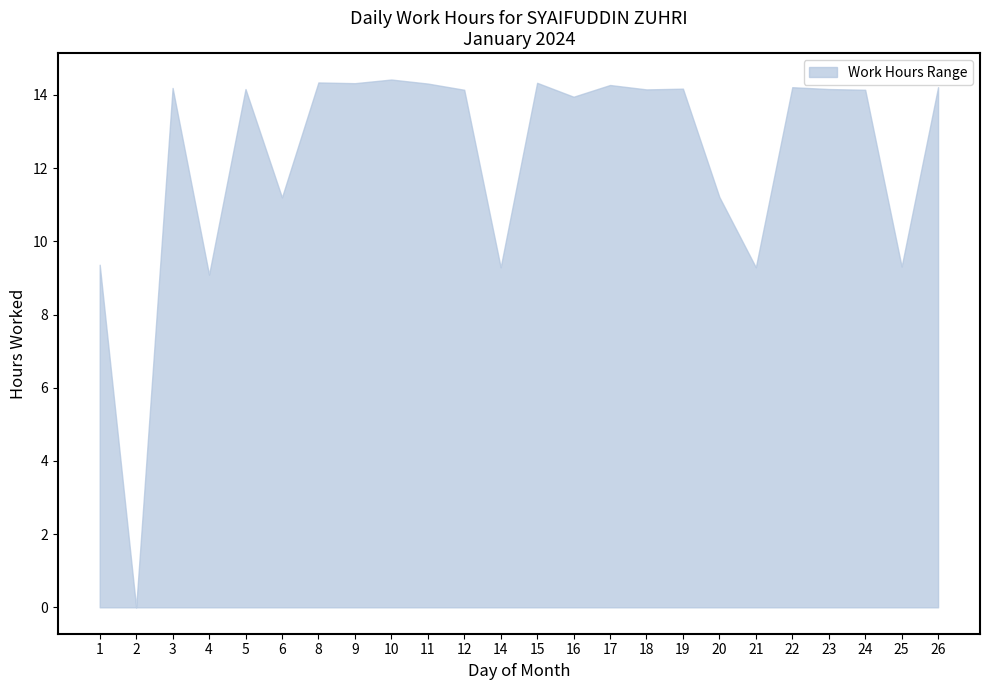

Does the chart display data point markers on the line(s)?

No